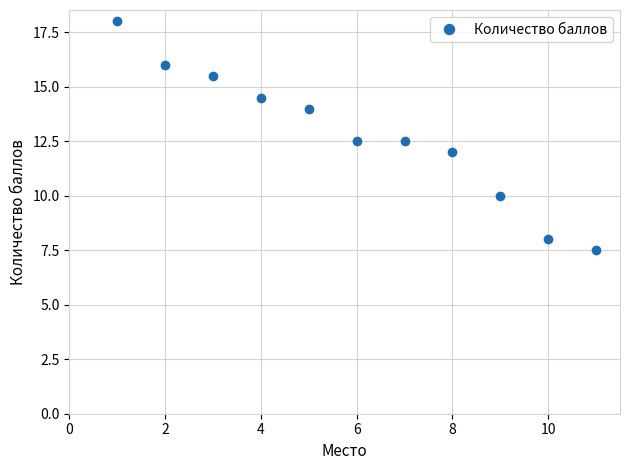

What is the minimum value shown in the chart?

7.5